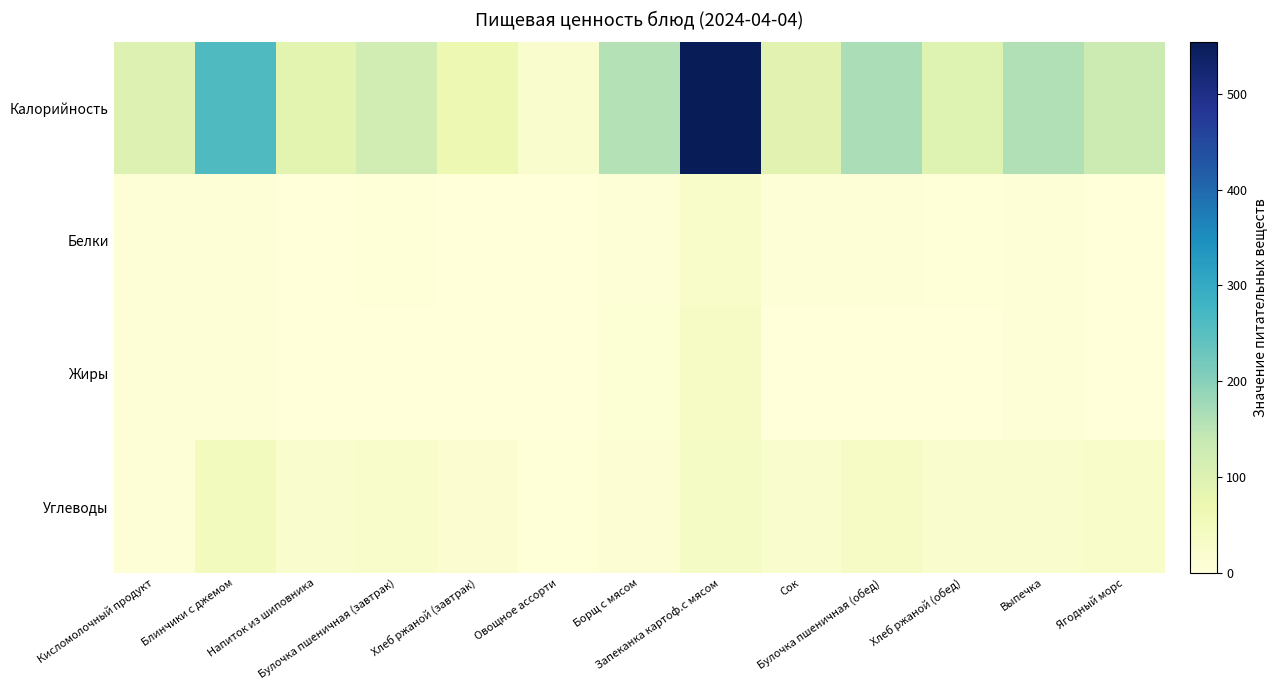

Reading right to left, list all the values displayed in this chart.

Калорийность: Ягодный морс=128.7	Выпечка=159.5	Хлеб ржаной (обед)=96.6	Булочка пшеничная (обед)=165.8	Сок=90.7	Запеканка картоф.с мясом=554.4	Борщ с мясом=157.9	Овощное ассорти=22.0	Хлеб ржаной (завтрак)=69.0	Булочка пшеничная (завтрак)=118.5	Напиток из шиповника=88.2	Блинчики с джемом=260.0	Кисломолочный продукт=100.0
Белки: Ягодный морс=0.6	Выпечка=5.0	Хлеб ржаной (обед)=2.4	Булочка пшеничная (обед)=5.6	Сок=6.7	Запеканка картоф.с мясом=29.7	Борщ с мясом=6.2	Овощное ассорти=1.1	Хлеб ржаной (завтрак)=1.7	Булочка пшеничная (завтрак)=4.0	Напиток из шиповника=0.7	Блинчики с джемом=7.7	Кисломолочный продукт=5.8
Жиры: Ягодный морс=0.2	Выпечка=6.0	Хлеб ржаной (обед)=0.5	Булочка пшеничная (обед)=0.7	Сок=0.0	Запеканка картоф.с мясом=34.5	Борщ с мясом=8.8	Овощное ассорти=0.2	Хлеб ржаной (завтрак)=0.3	Булочка пшеничная (завтрак)=0.5	Напиток из шиповника=0.3	Блинчики с джемом=5.0	Кисломолочный продукт=5.0
Углеводы: Ягодный морс=30.3	Выпечка=21.5	Хлеб ржаной (обед)=20.8	Булочка пшеничная (обед)=34.3	Сок=22.5	Запеканка картоф.с мясом=35.3	Борщ с мясом=11.4	Овощное ассорти=3.8	Хлеб ржаной (завтрак)=14.8	Булочка пшеничная (завтрак)=24.5	Напиток из шиповника=20.8	Блинчики с джемом=47.0	Кисломолочный продукт=8.0